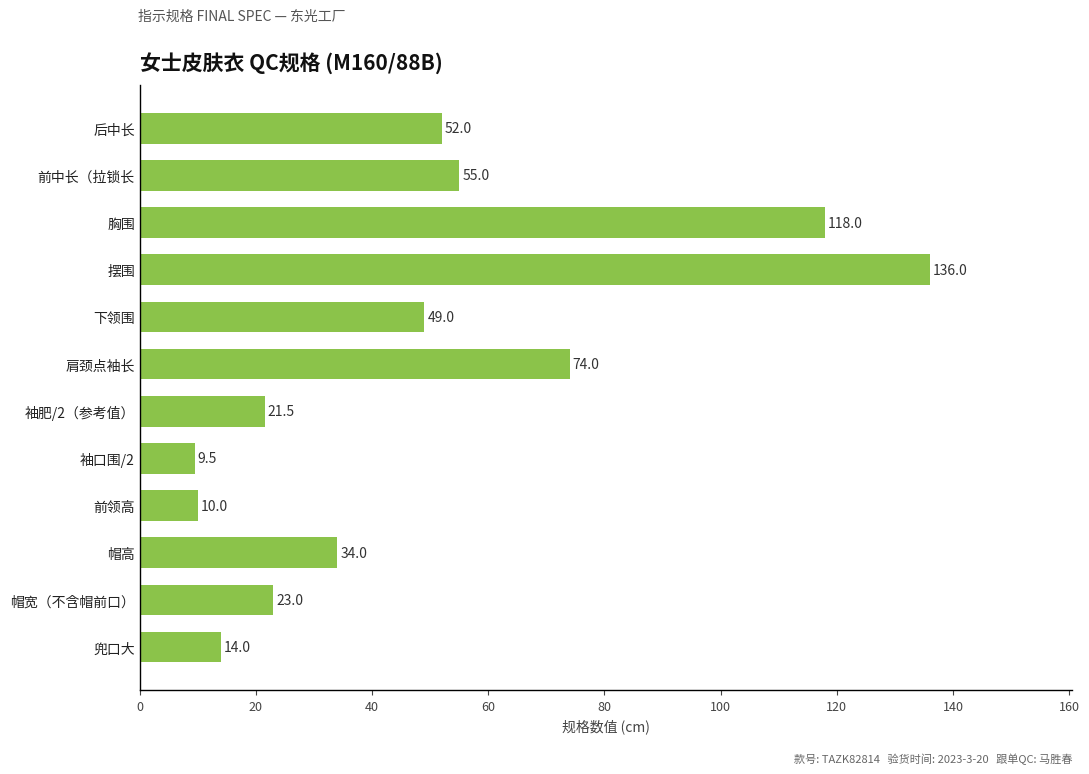

What is the average value?

49.7